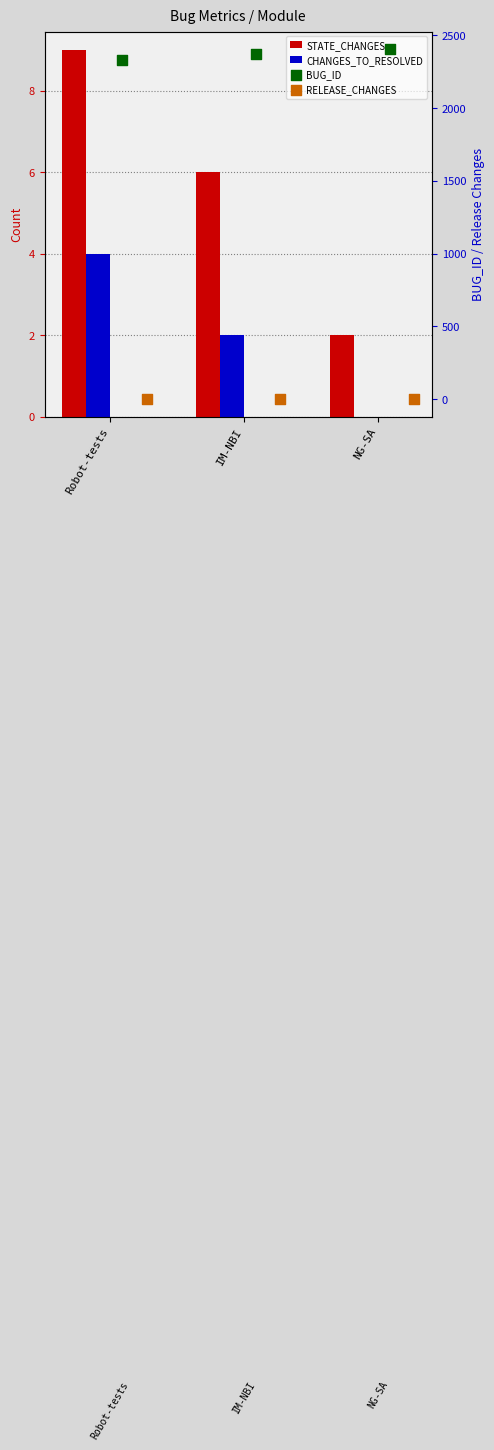

Which series has the largest total across all categories?

BUG_ID